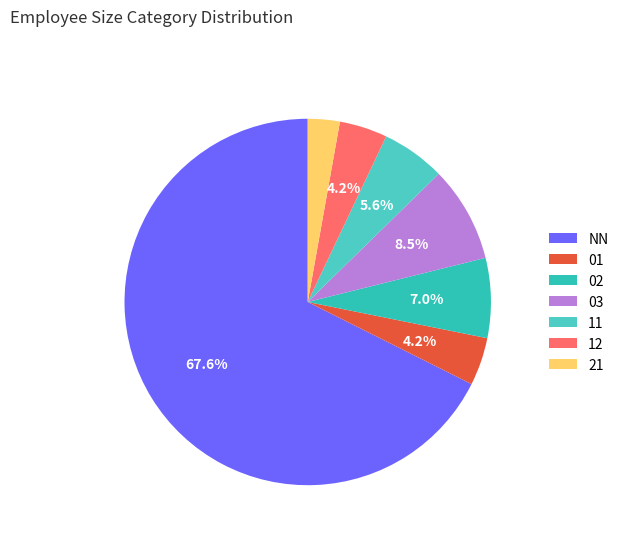

Which slice is the largest?

NN